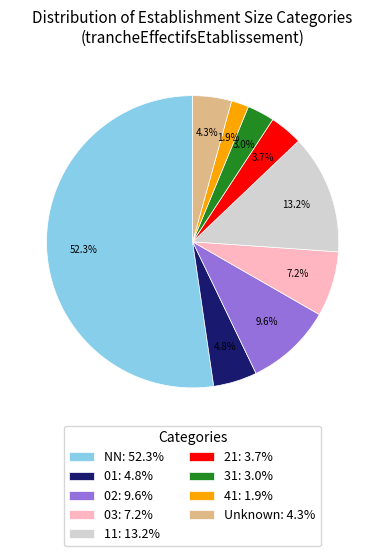

Which has a higher value, NN: 52.3% or 03: 7.2%?

NN: 52.3%